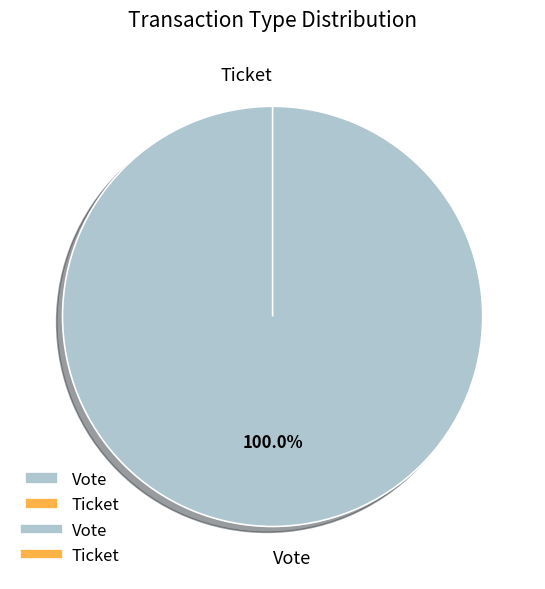

Do Vote and Ticket together represent more than half of the pie?

Yes